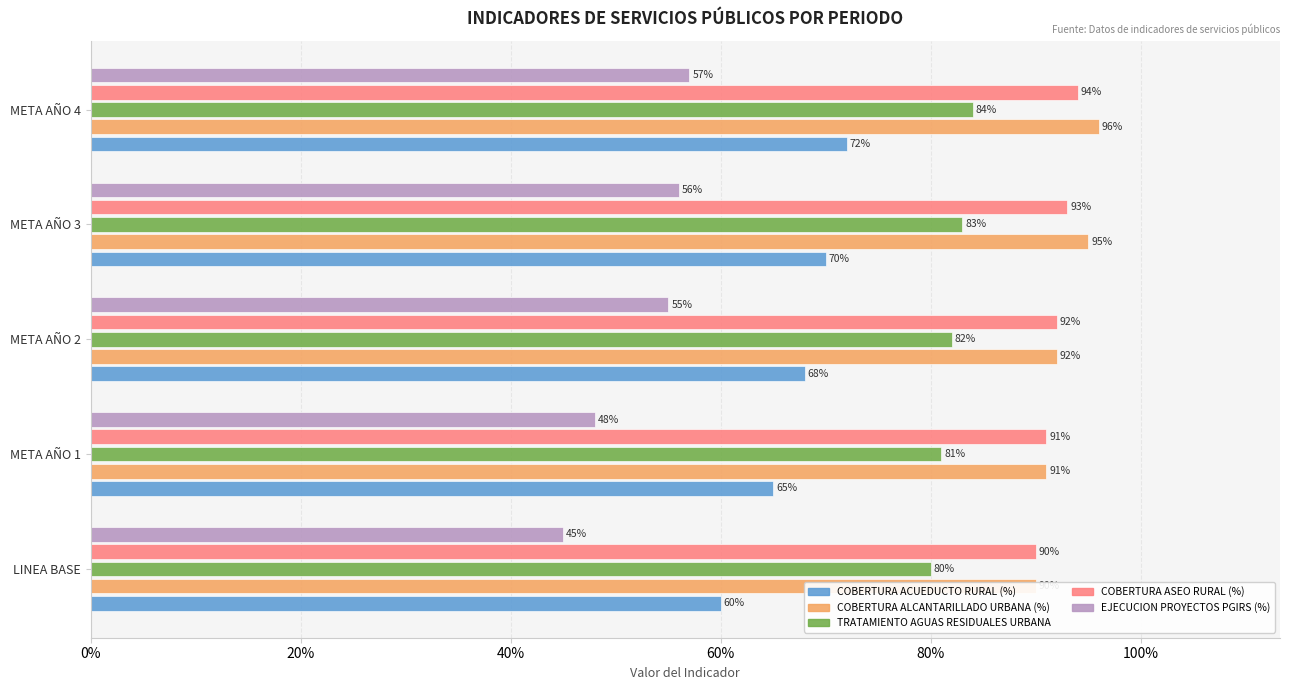

Are the bars horizontal?

Yes